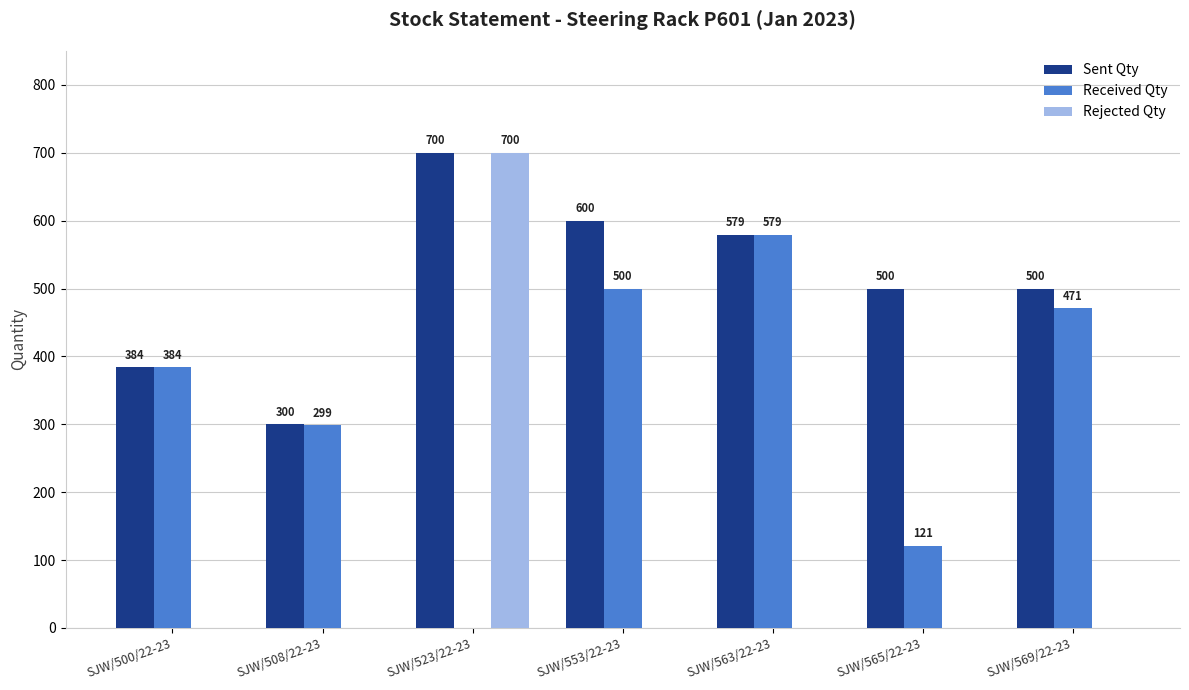

Between SJW/563/22-23 and SJW/565/22-23, which series saw the biggest shift?

Received Qty